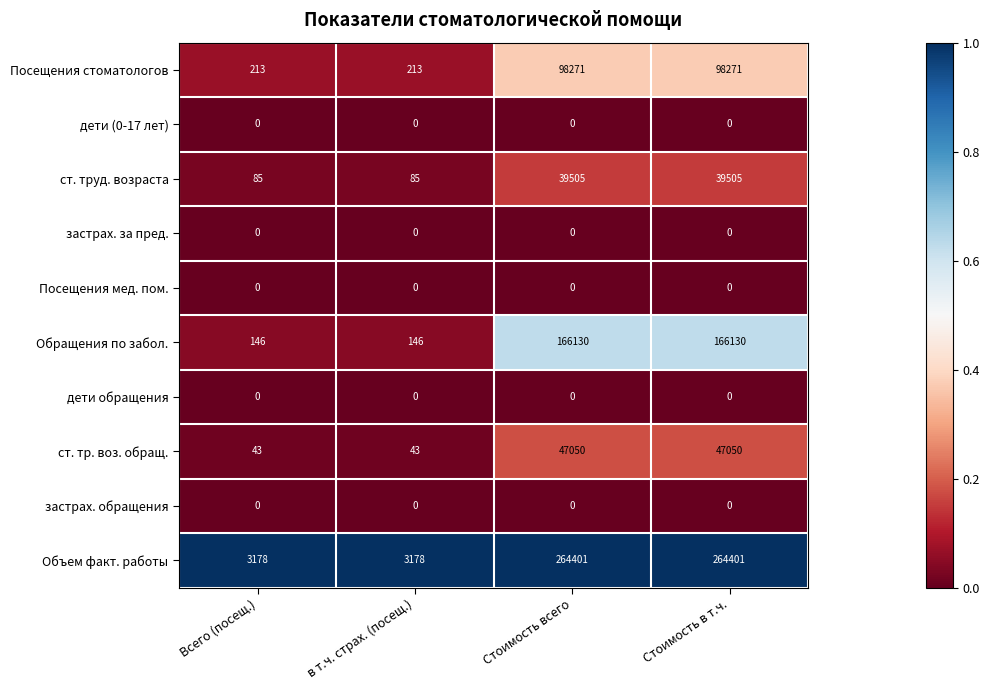

At how many categories does at least one series exceed 0?

4